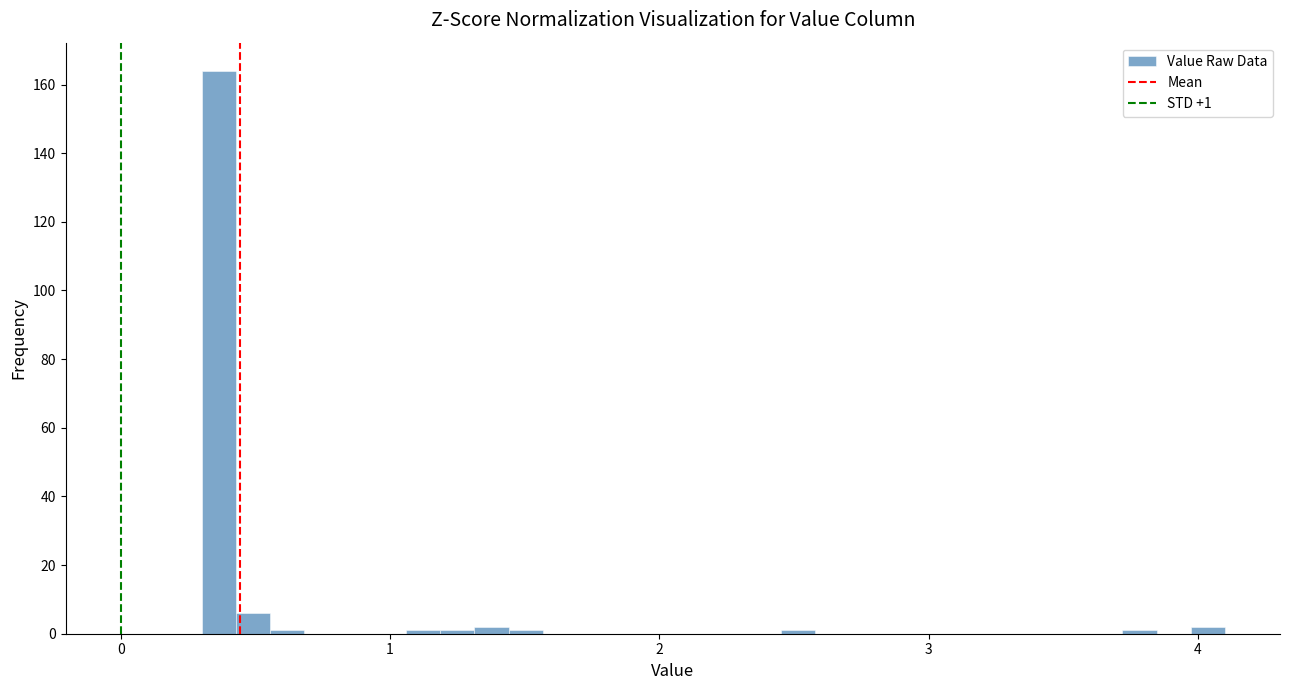

Read against the x-axis, roughly where is the centre of the tallest bar?

0.4